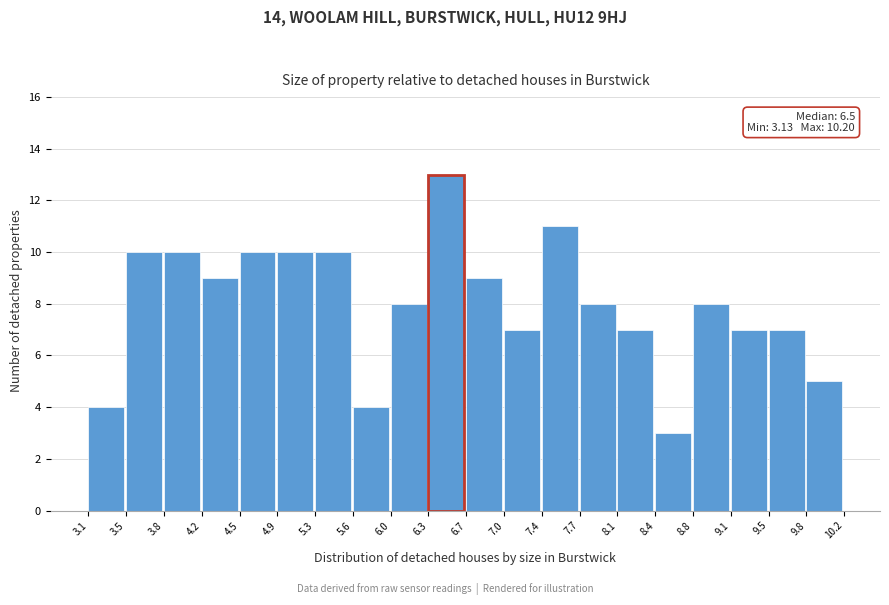

Which range on the x-axis has the tallest bar?

6.3 to 6.7